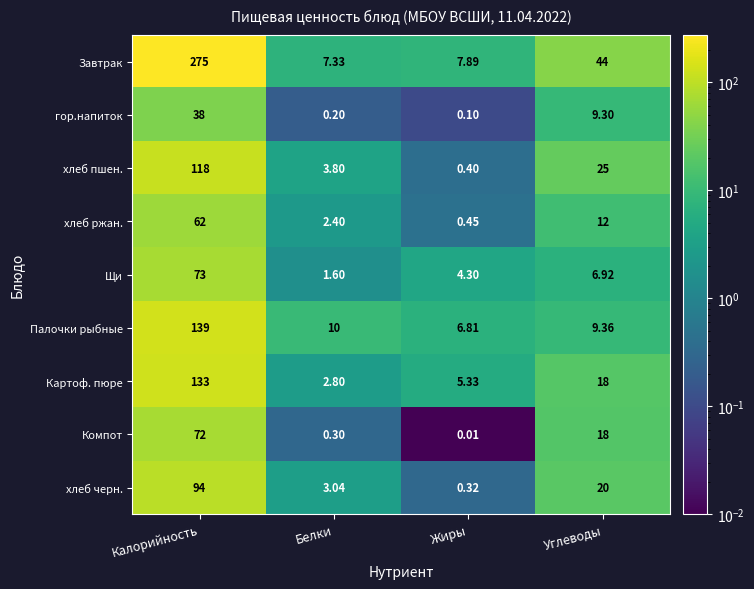

List the labels in order of Компот value, smallest first.

Жиры, Белки, Углеводы, Калорийность